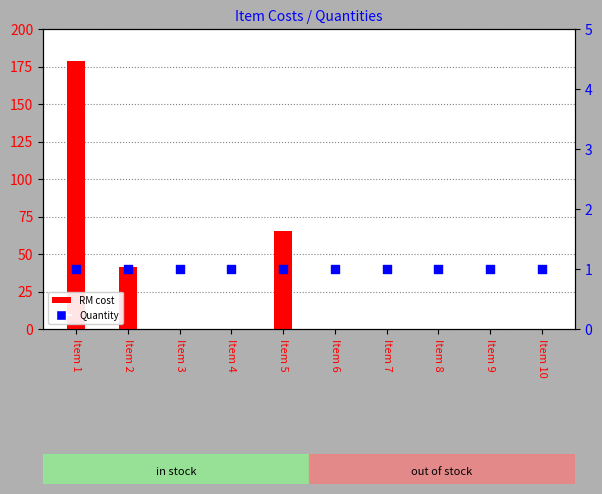

What is the total value across all series at Item 5?

66.4